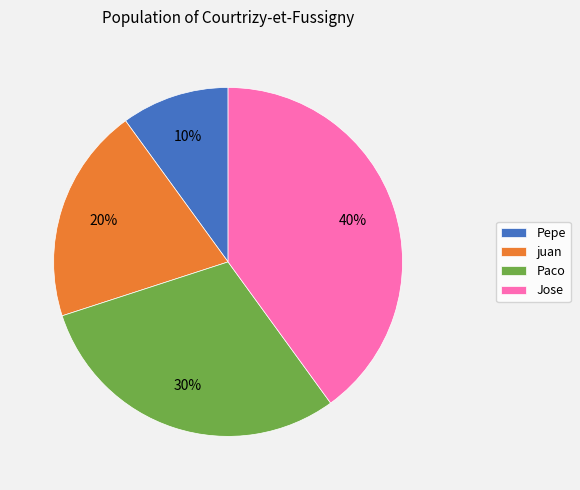

Which category has the smallest portion of the pie?

Pepe